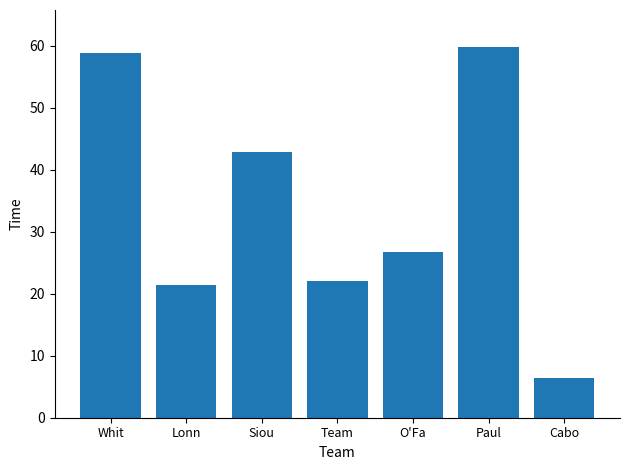

Rank the categories by value from lowest to highest.

Cabo, Lonn, Team, O'Fa, Siou, Whit, Paul